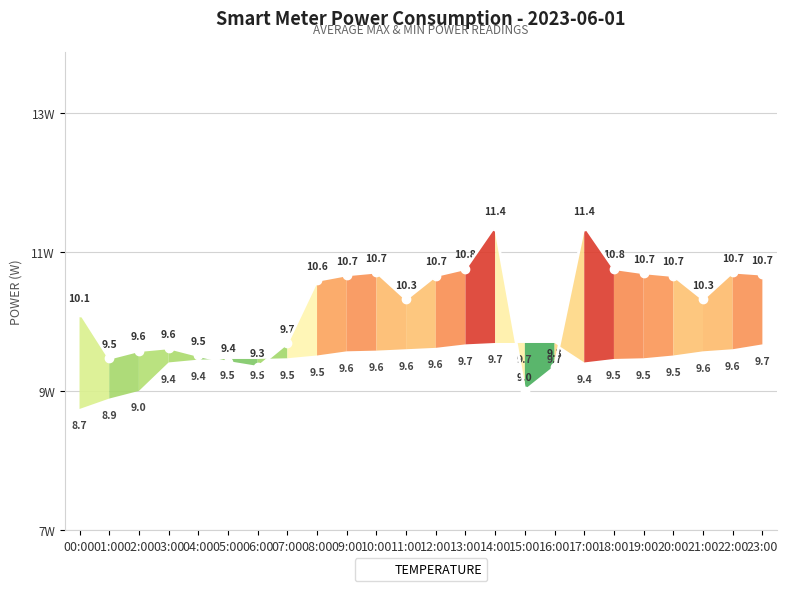

Which label corresponds to the smallest value in the chart?

15:00